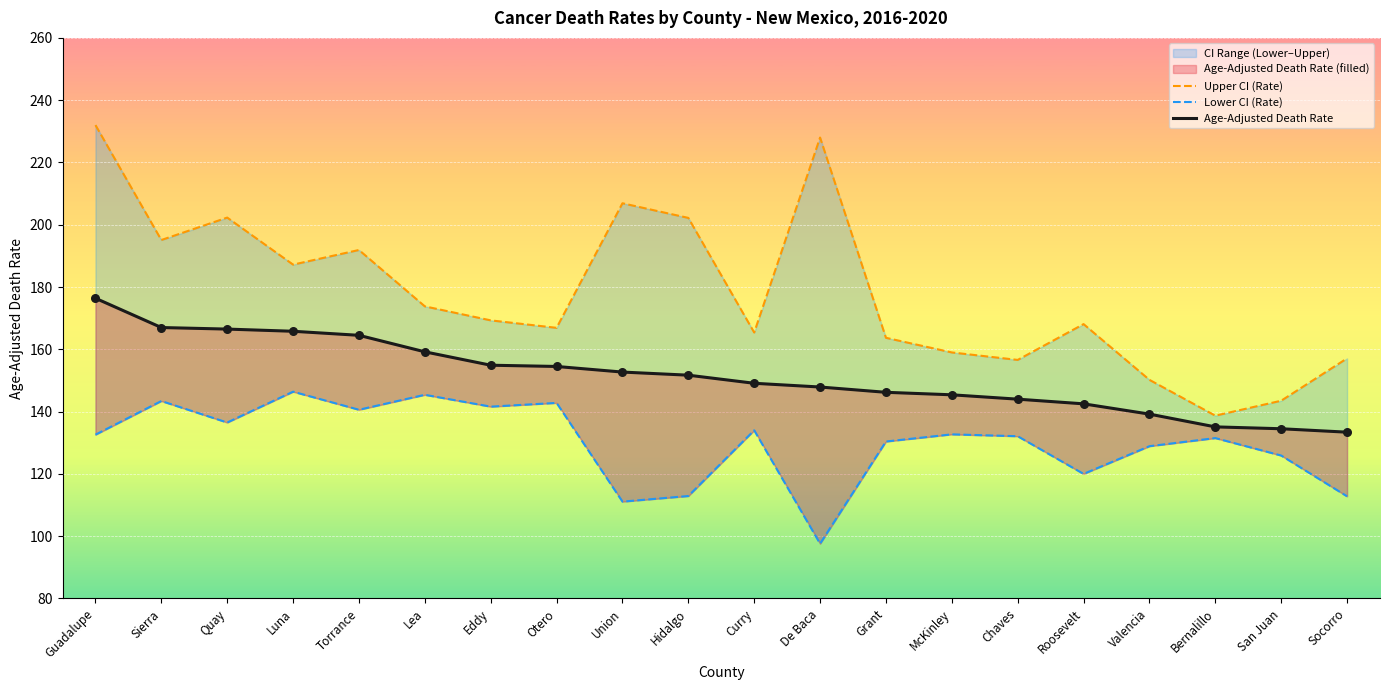

What is the total value across all series at Socorro?

403.3